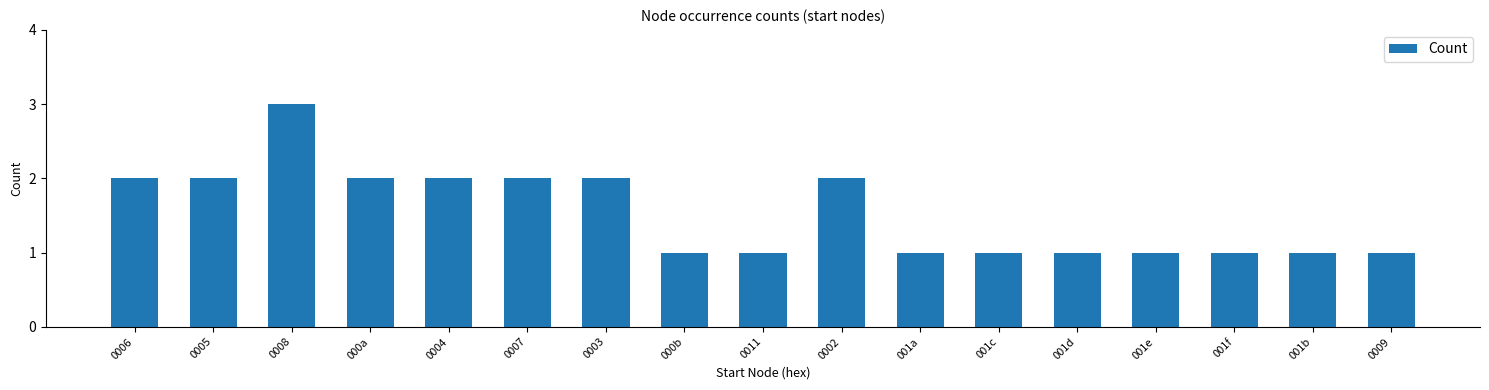

Reading left to right, list all the values displayed in this chart.

2	2	3	2	2	2	2	1	1	2	1	1	1	1	1	1	1